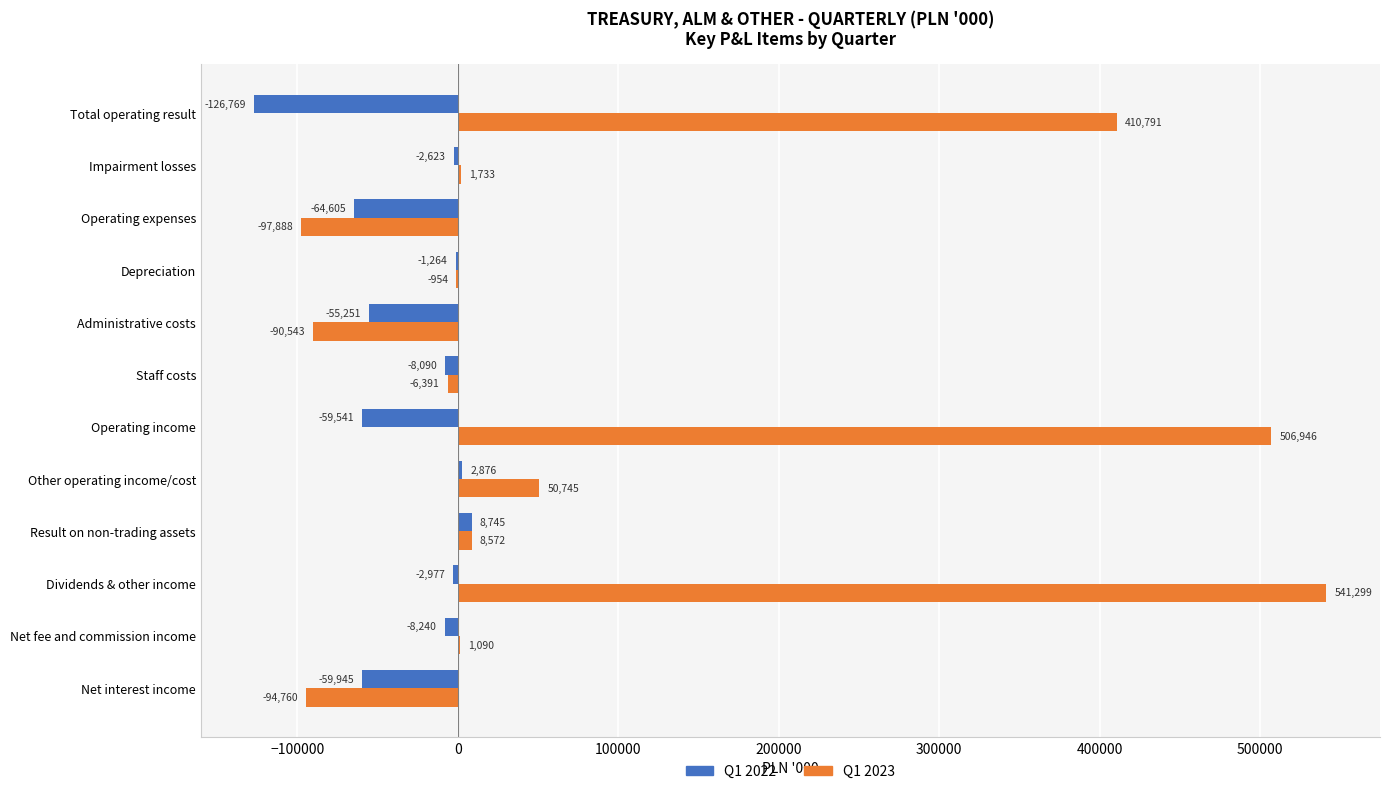

What is the sum of all Q1 2022 values?

-377684